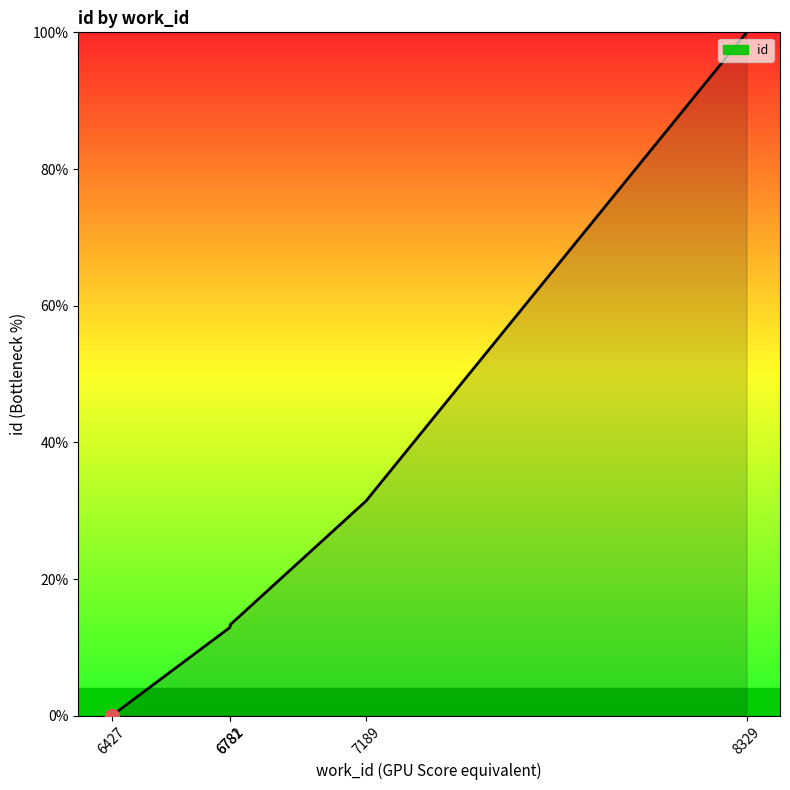

Between 6427 and 8329, which is larger?

8329